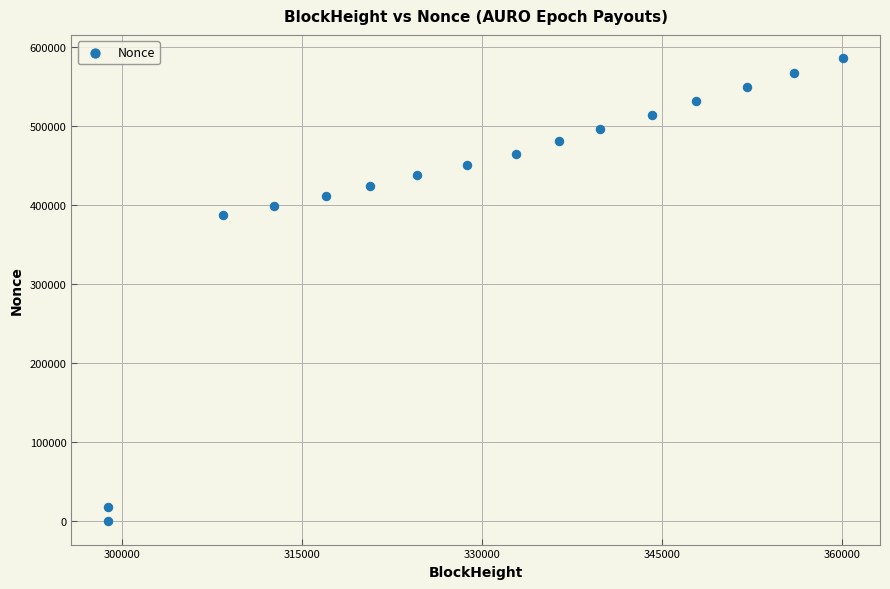

What is the range of Y values (max minus min)?

585632